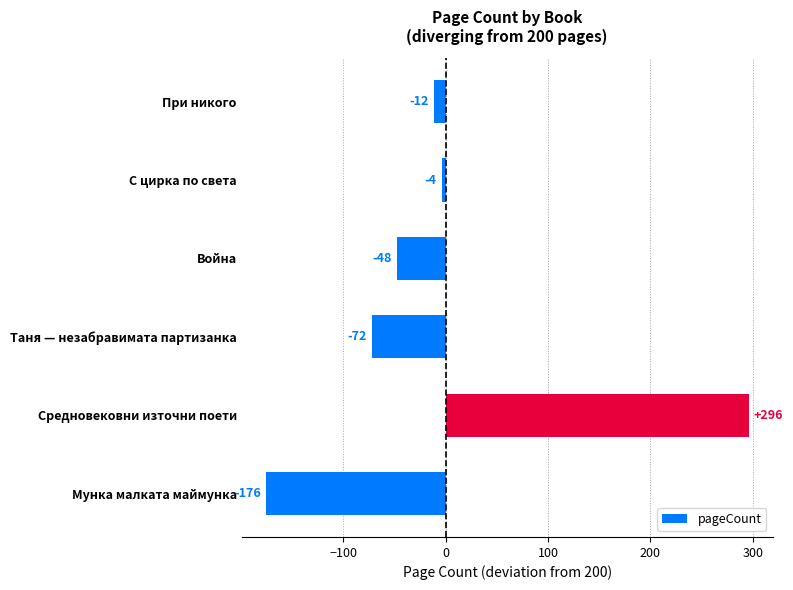

Is it true that the value at Война is -48?

True